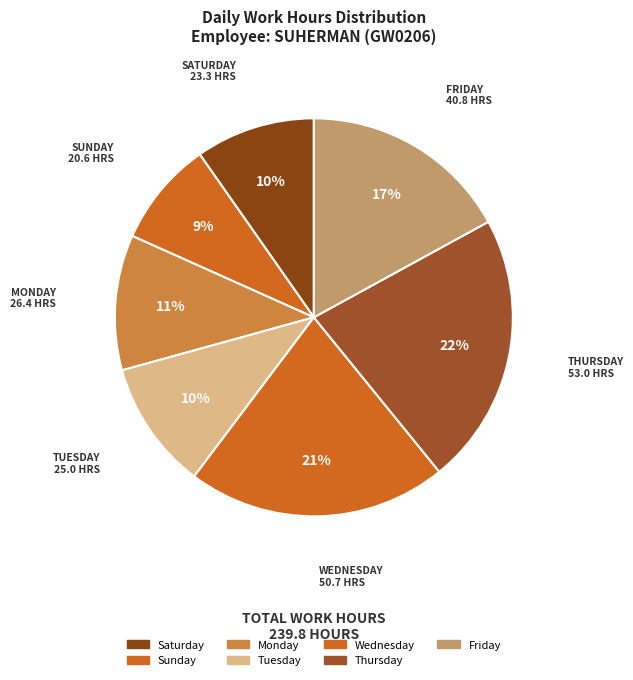

How many segments does this pie chart have?

7